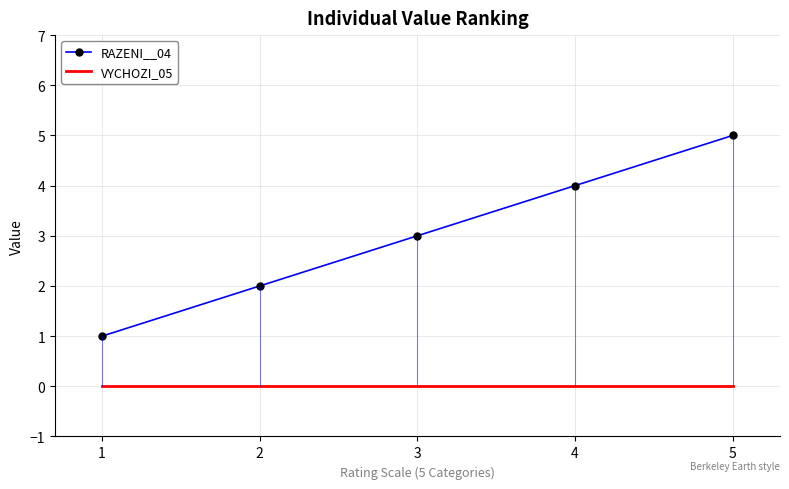

What are all the series names shown in the legend?

RAZENI__04, VYCHOZI_05